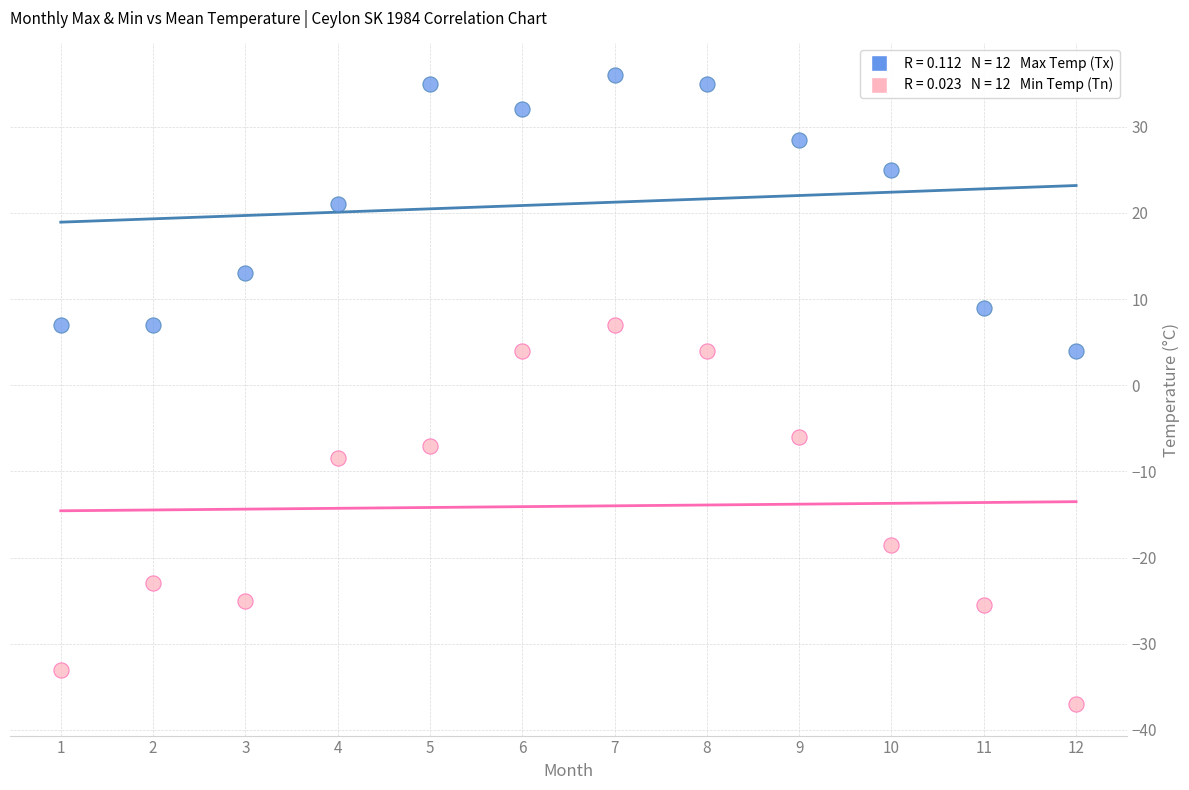

Across all data points, what is the range of Y values (max minus min)?

73.0